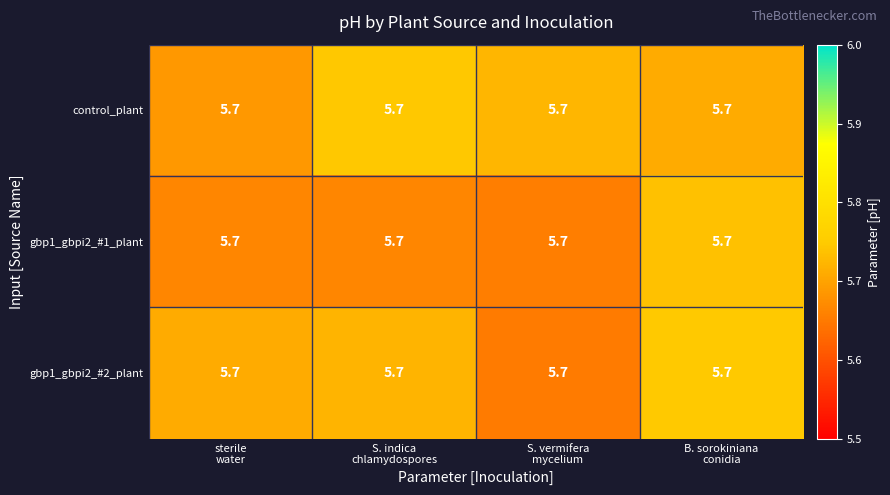

Reading left to right, what are all the values shown in this chart?

control_plant: sterile
water=5.7	S. indica
chlamydospores=5.7	S. vermifera
mycelium=5.7	B. sorokiniana
conidia=5.7
gbp1_gbpi2_#1_plant: sterile
water=5.7	S. indica
chlamydospores=5.7	S. vermifera
mycelium=5.7	B. sorokiniana
conidia=5.7
gbp1_gbpi2_#2_plant: sterile
water=5.7	S. indica
chlamydospores=5.7	S. vermifera
mycelium=5.7	B. sorokiniana
conidia=5.7